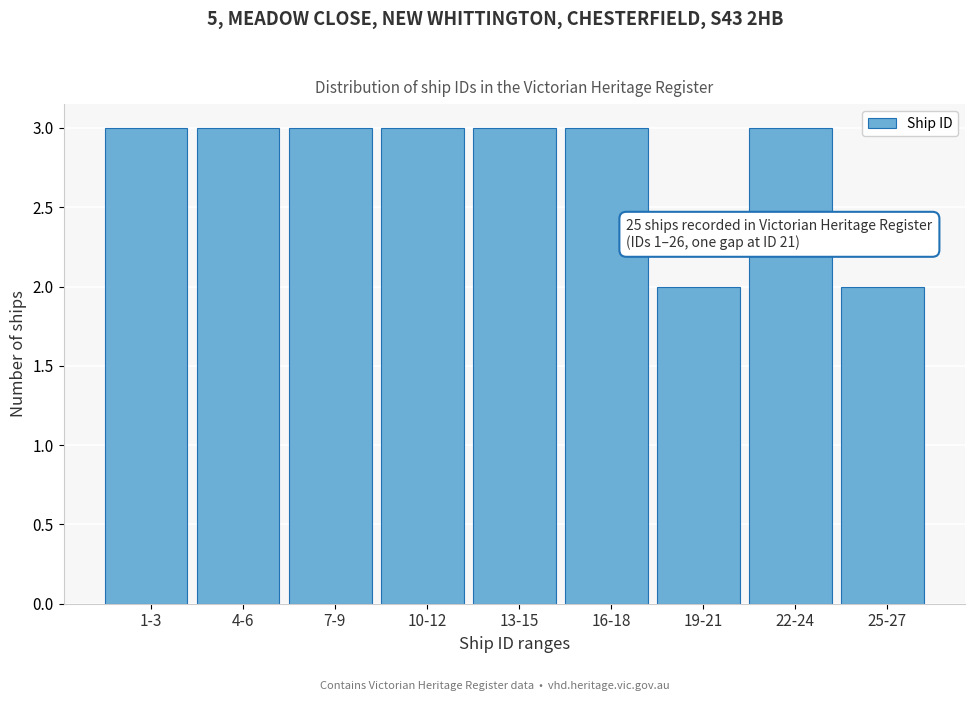

Reading right to left, list all the values displayed in this chart.

25-27=2	22-24=3	19-21=2	16-18=3	13-15=3	10-12=3	7-9=3	4-6=3	1-3=3